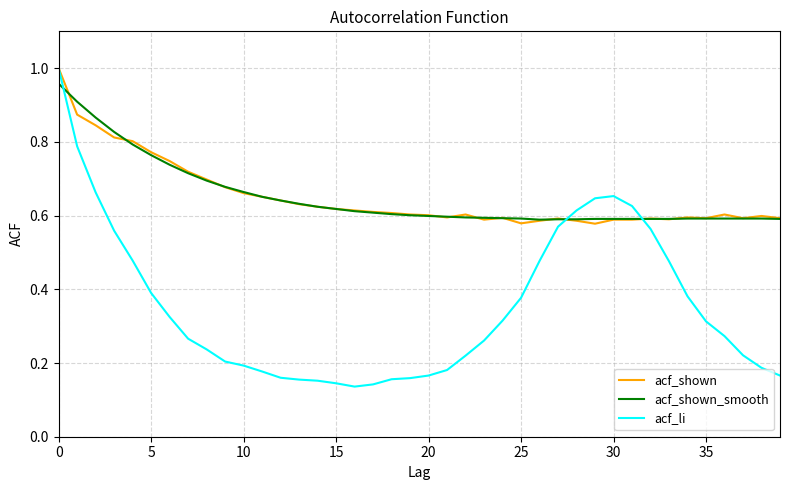

Which series has the largest range (max minus min)?

acf_li